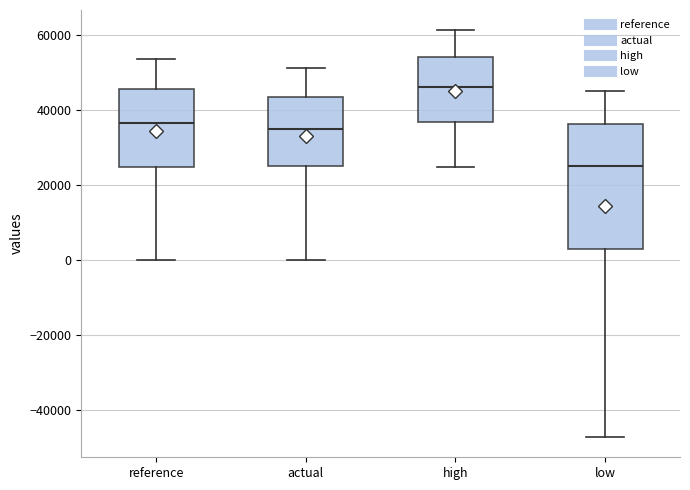

Where does the median line of the box for reference sit on the y-axis? The values are not printed on the chart, so give them approximately, as read against the axis.

36000